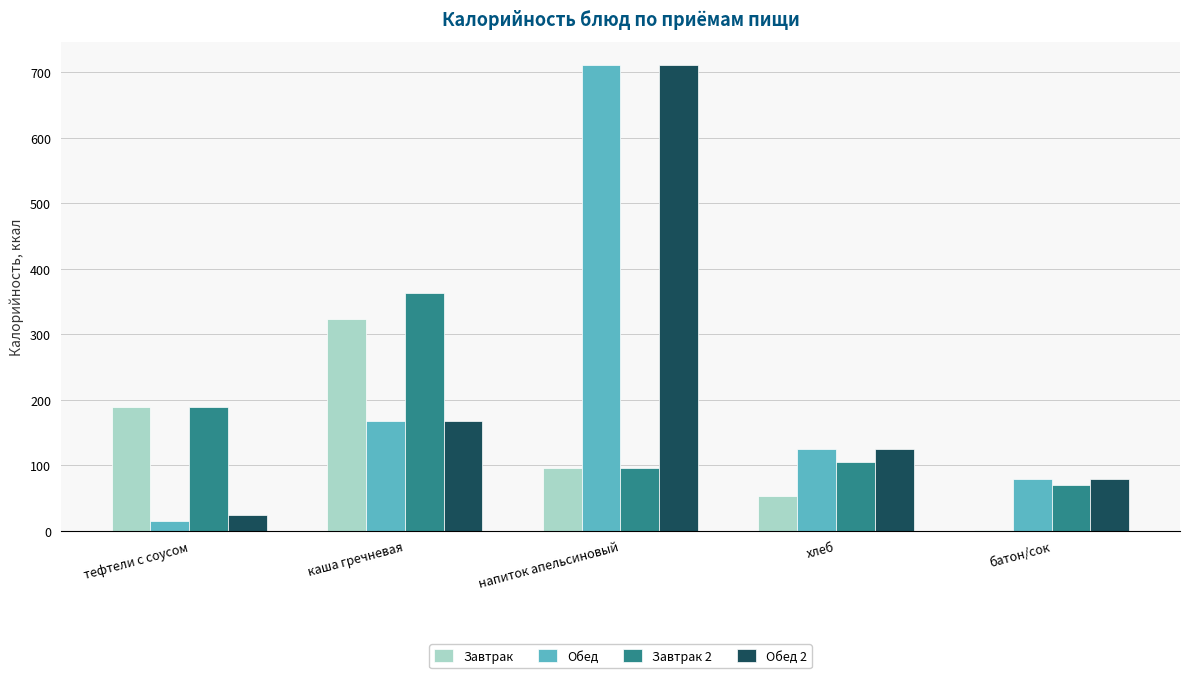

At which category is the sum across all series the highest?

напиток апельсиновый